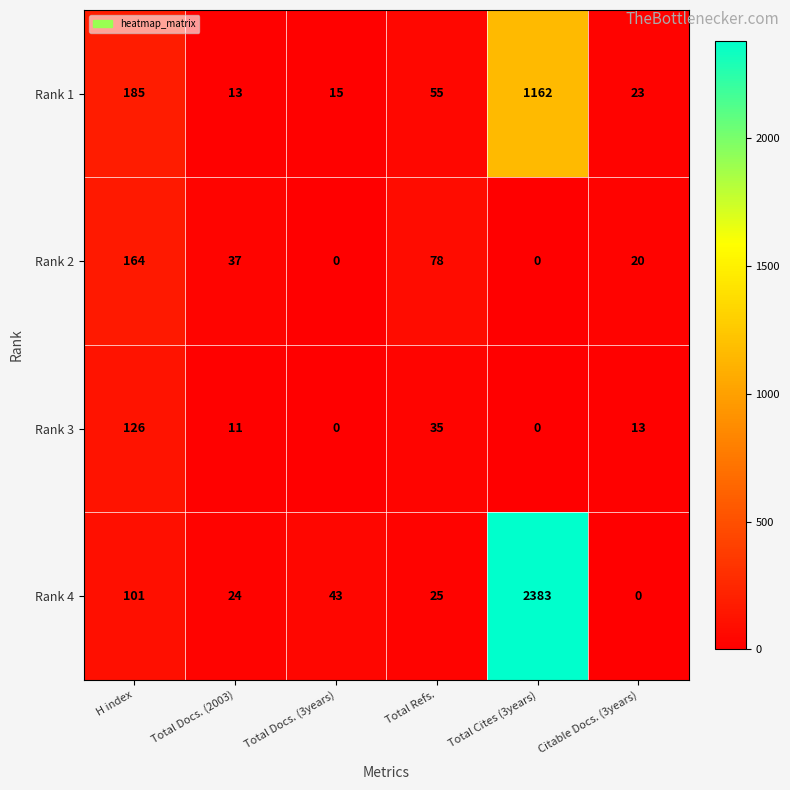

Between H index and Total Refs., which series saw the biggest shift?

Rank 1